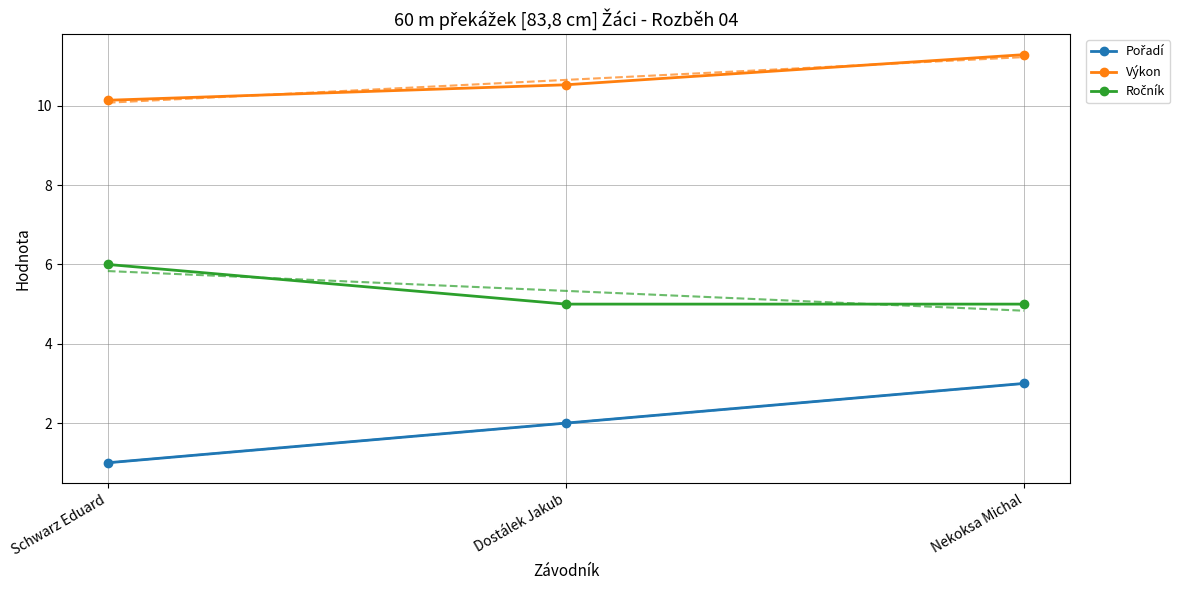

At which category is the sum across all series the highest?

Nekoksa Michal